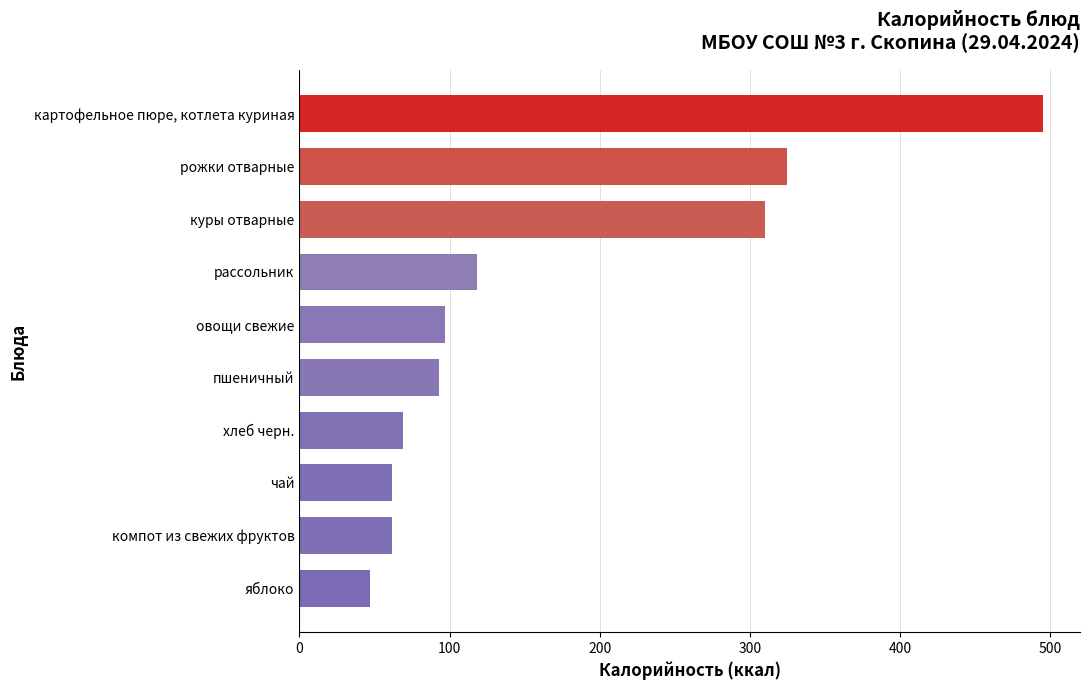

Reading top to bottom, extract all data points from this chart.

картофельное пюре, котлета куриная=495.0	рожки отварные=325.0	куры отварные=310.0	рассольник=118.0	овощи свежие=97.0	пшеничный=93.3	хлеб черн.=69.0	чай=62.0	компот из свежих фруктов=62.0	яблоко=47.0